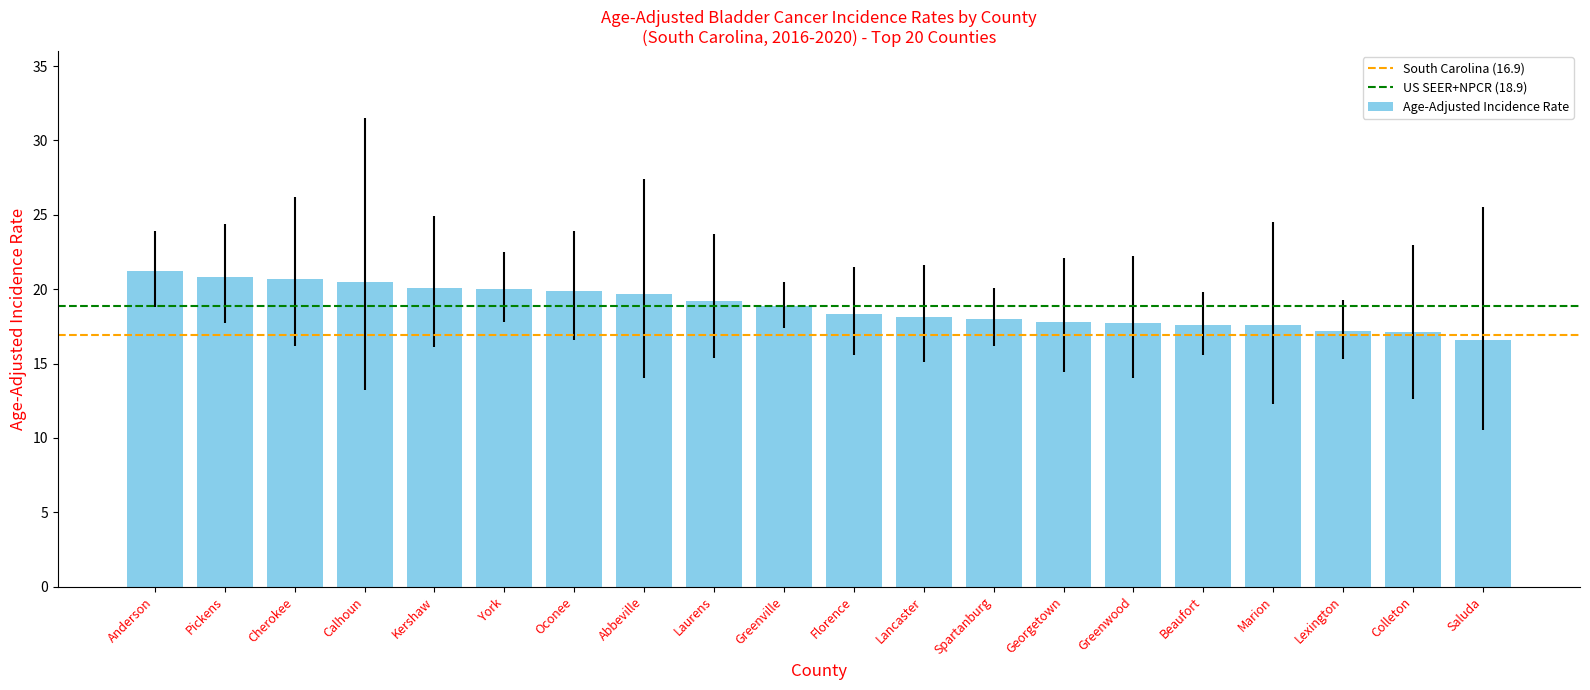

What is the ratio of the value at Florence to the value at Pickens?

0.9